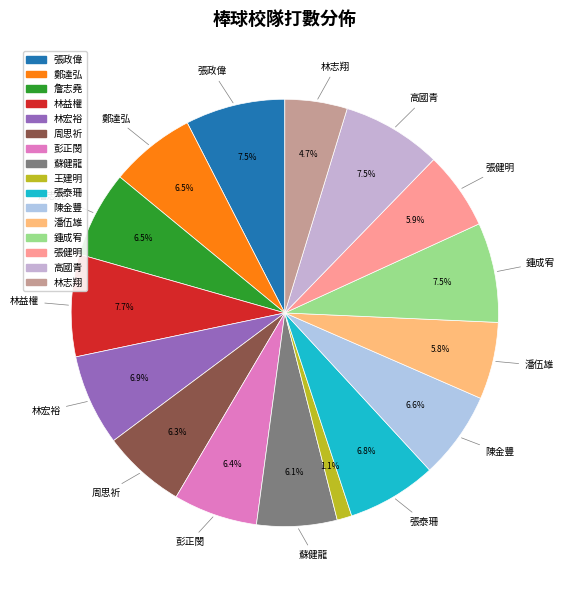

Rank the categories by value from highest to lowest.

林益權, 張政偉, 鍾成宥, 高國青, 林宏裕, 張泰珊, 陳金豐, 詹志堯, 鄭達弘, 彭正閔, 周思祈, 蘇健龍, 張健明, 潘伍雄, 林志翔, 王建明